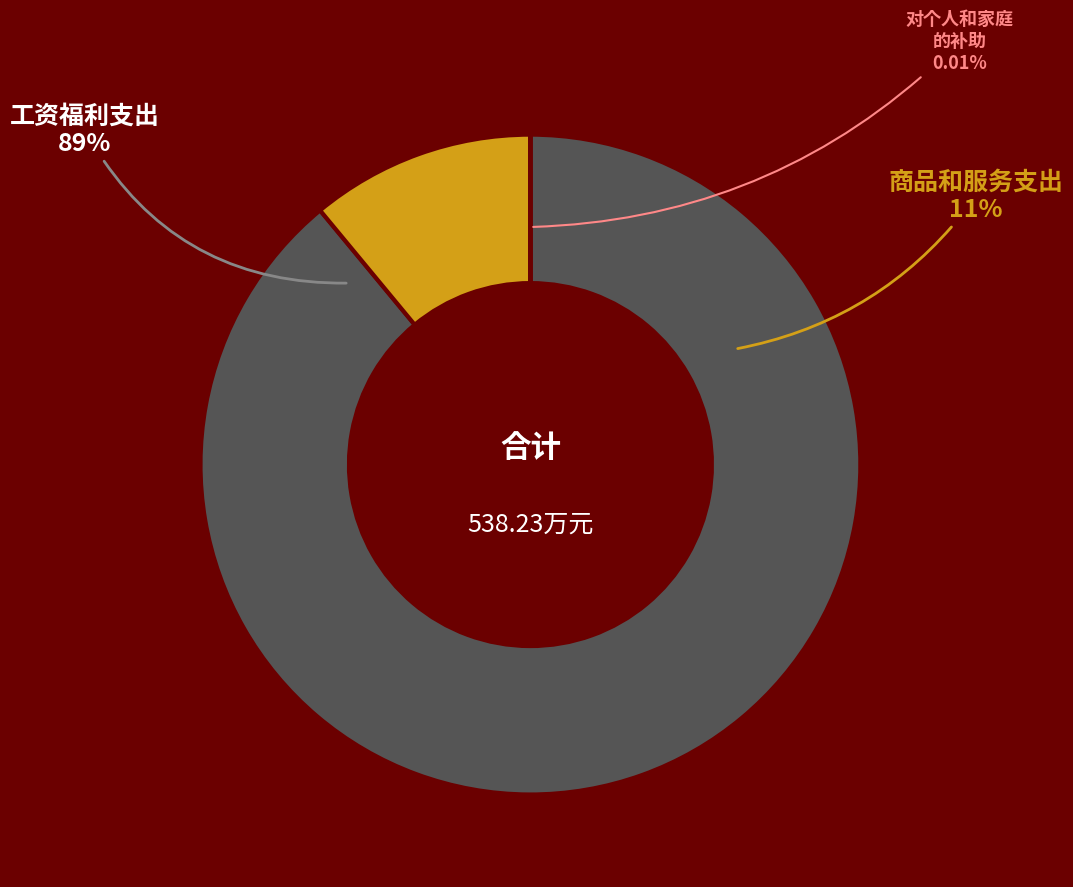

To the nearest percent, what is the difference between the 工资福利支出 and 商品和服务支出 slice percentages?

78%